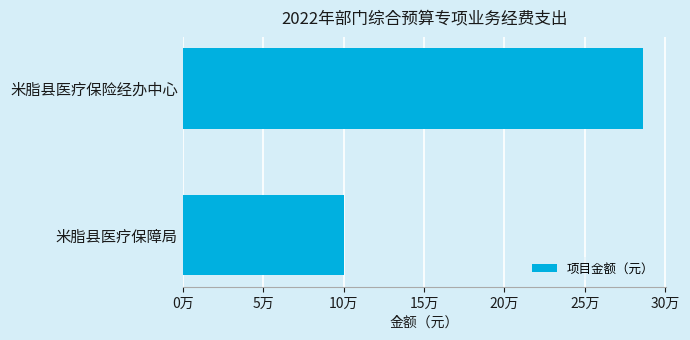

Which label corresponds to the smallest value in the chart?

米脂县医疗保障局